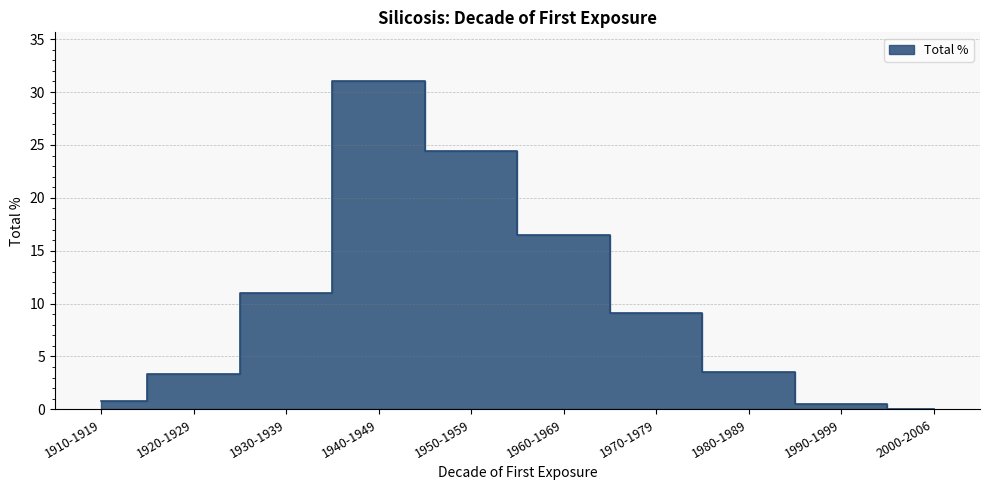

What is the sum of all values?

100.1